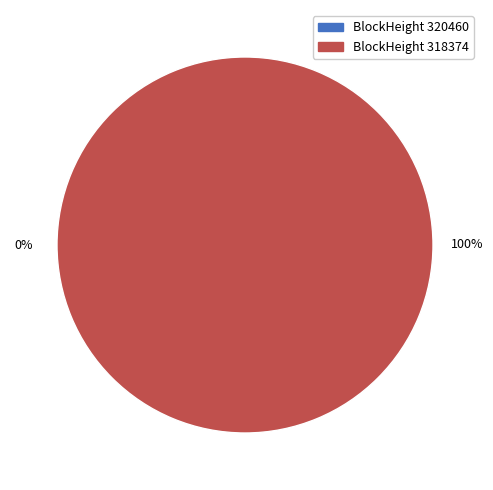

Rank the categories by value from lowest to highest.

320460, 318374